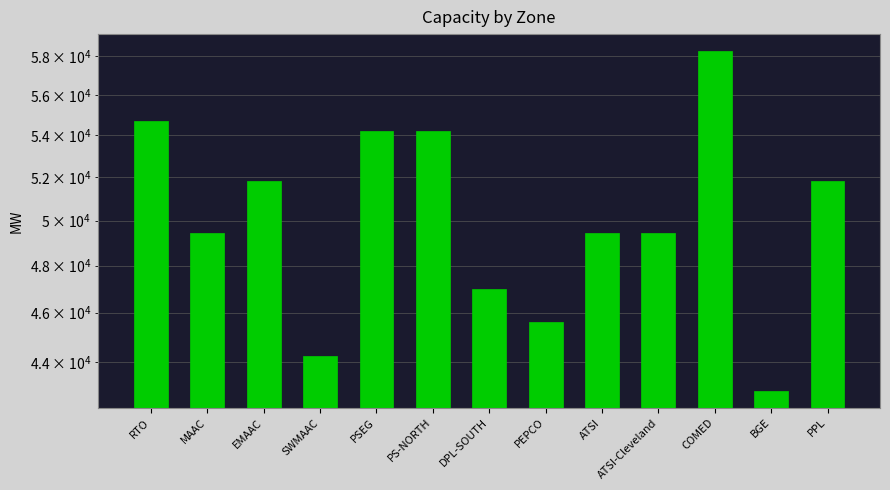

What is the difference between the maximum and minimum values?

15411.7